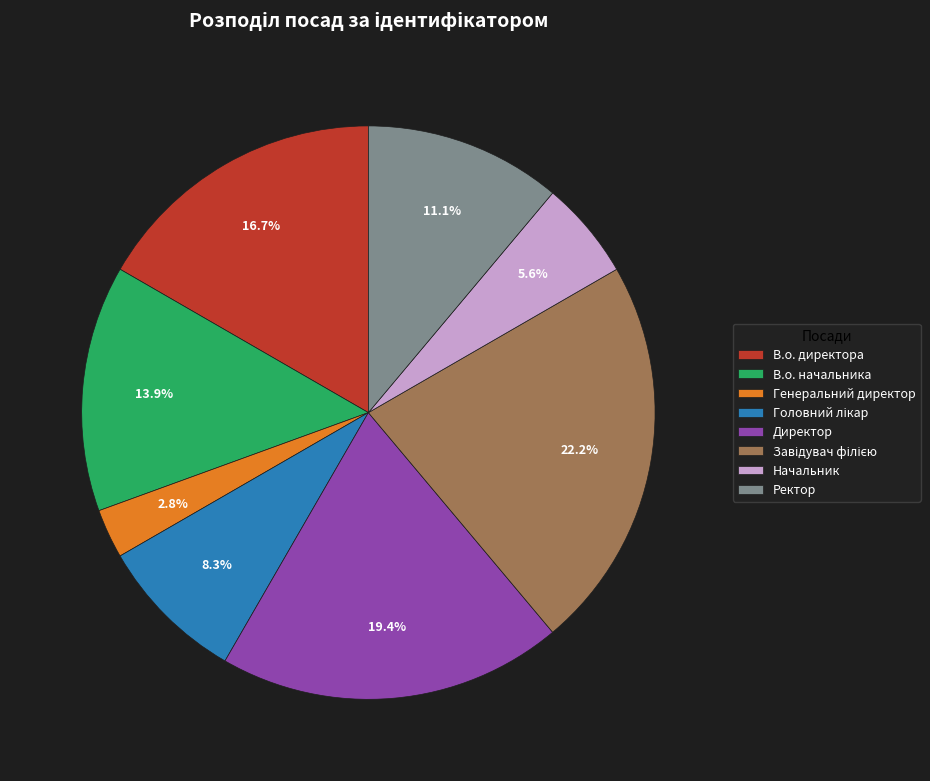

Which category has the smallest portion of the pie?

Генеральний директор